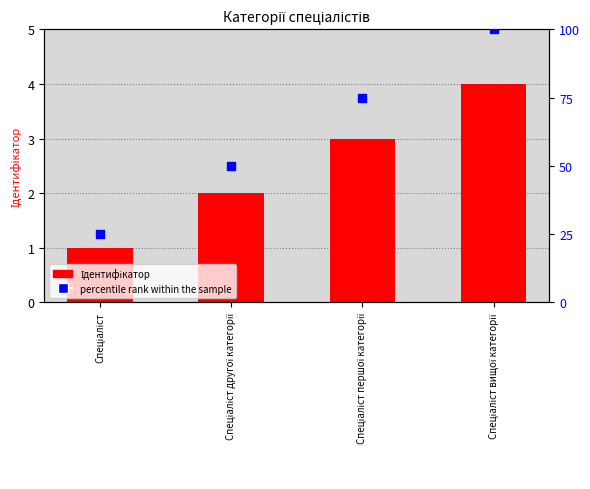

Which series contains the lowest Y value?

Ідентифікатор